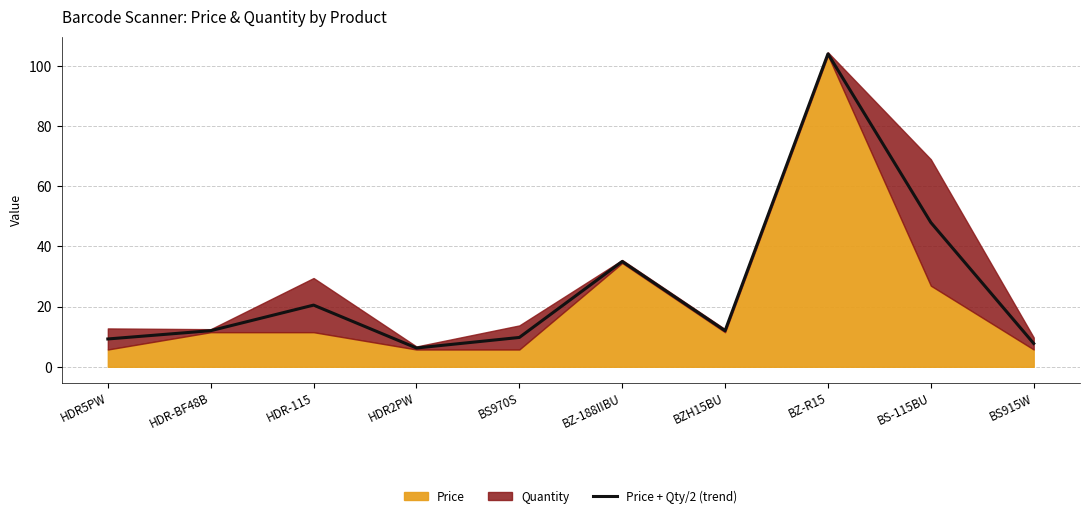

How many lines are shown in the chart?

1